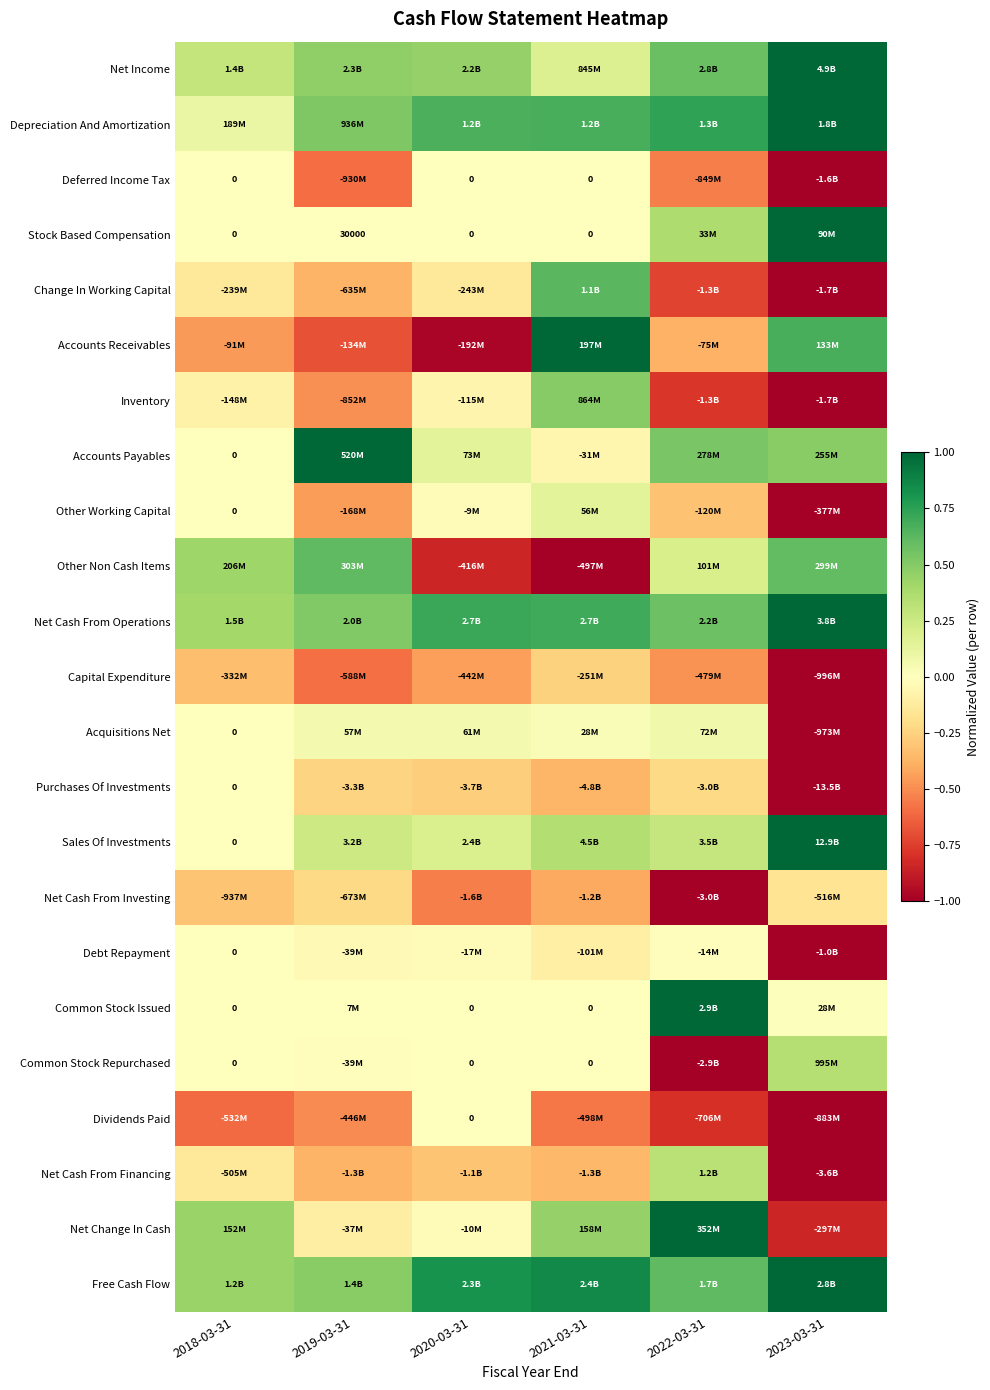

Which category has the lowest value in the Net Cash From Operations series?

2018-03-31